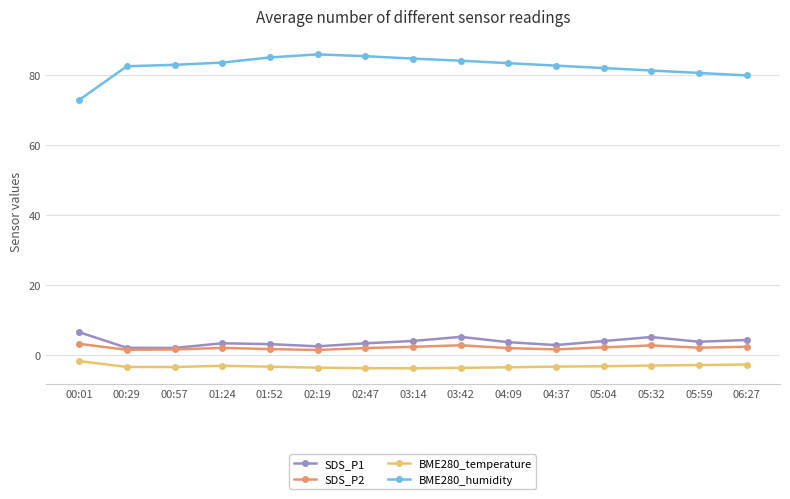

Count the number of data series in this chart.

4